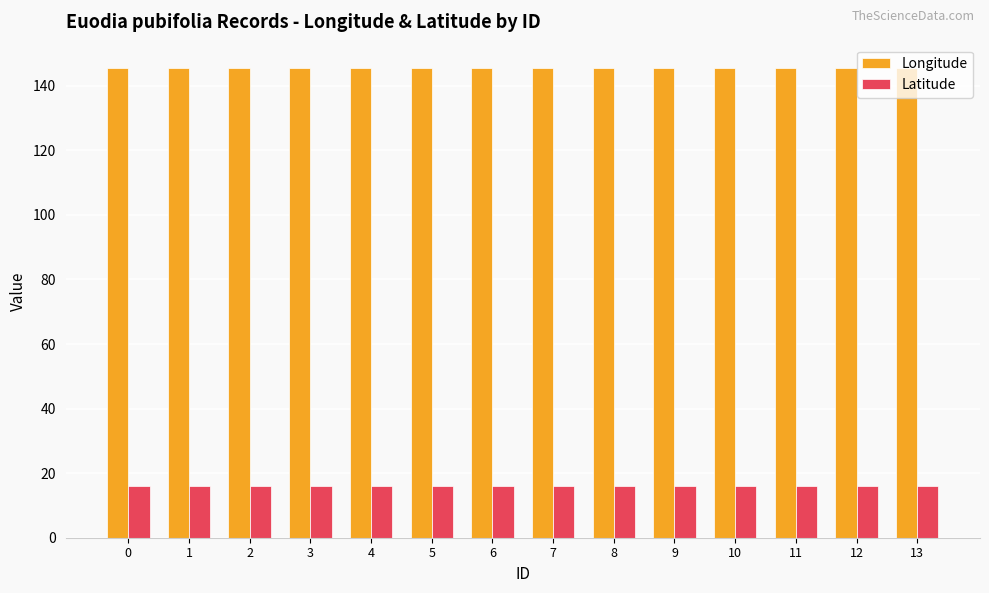

At 12, list the series in order from smallest to largest.

Latitude, Longitude